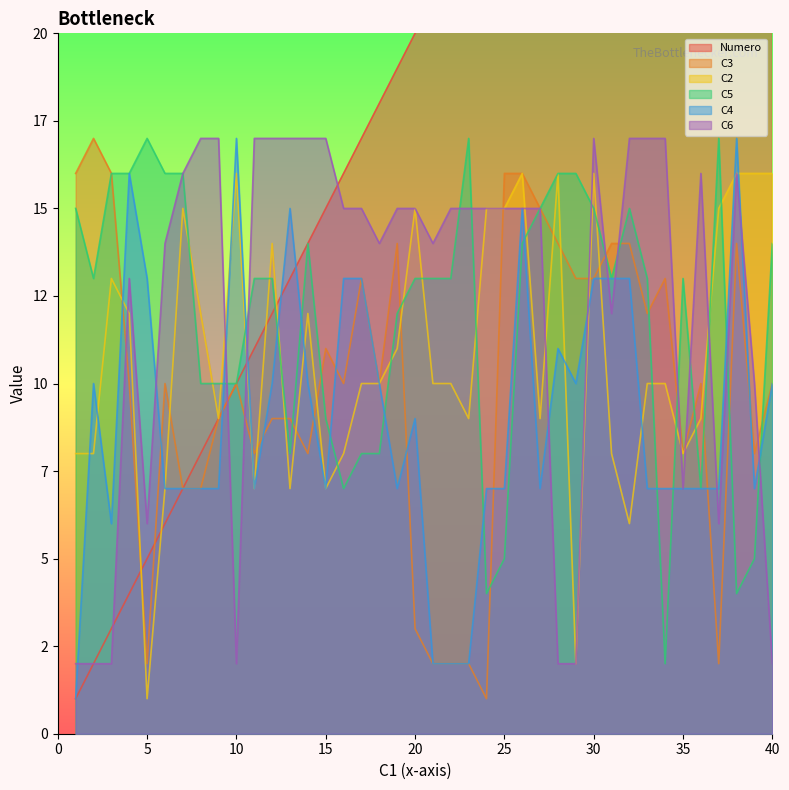

Count the number of data series in this chart.

6